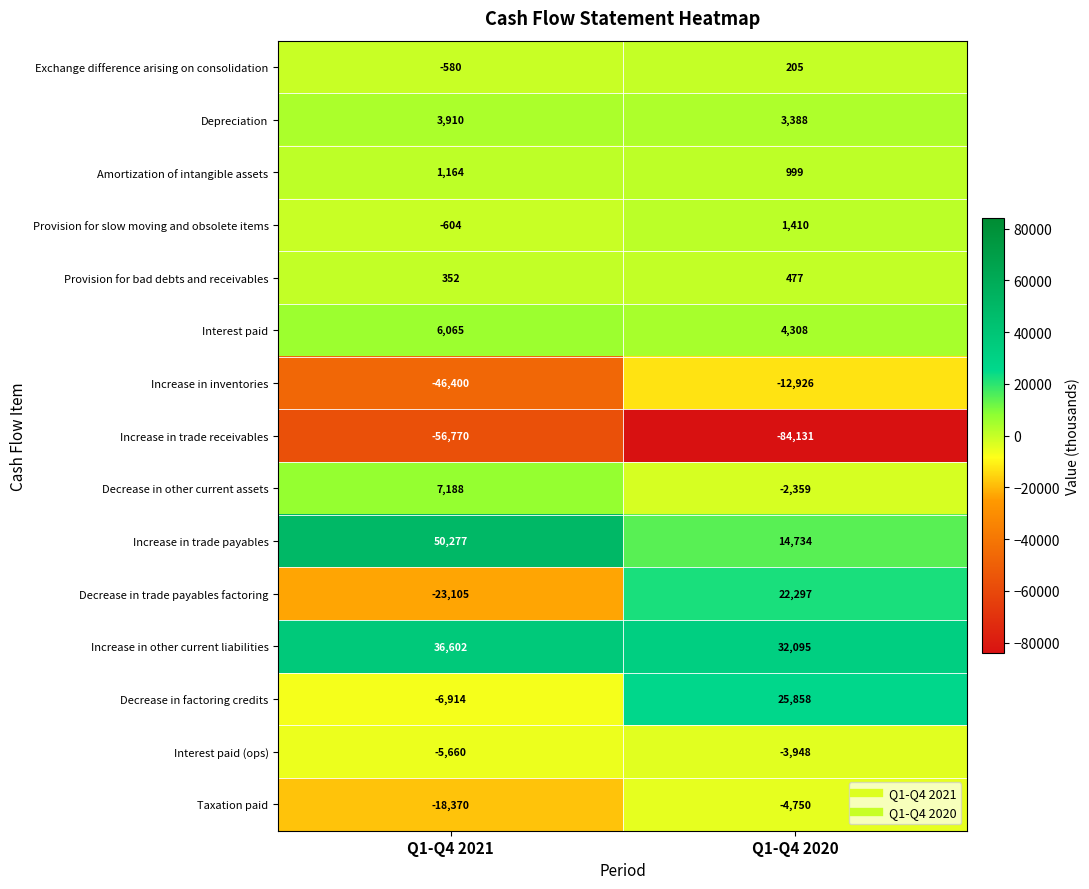

The value of Decrease in factoring credits at Q1-Q4 2020 is 5767. True or false?

False